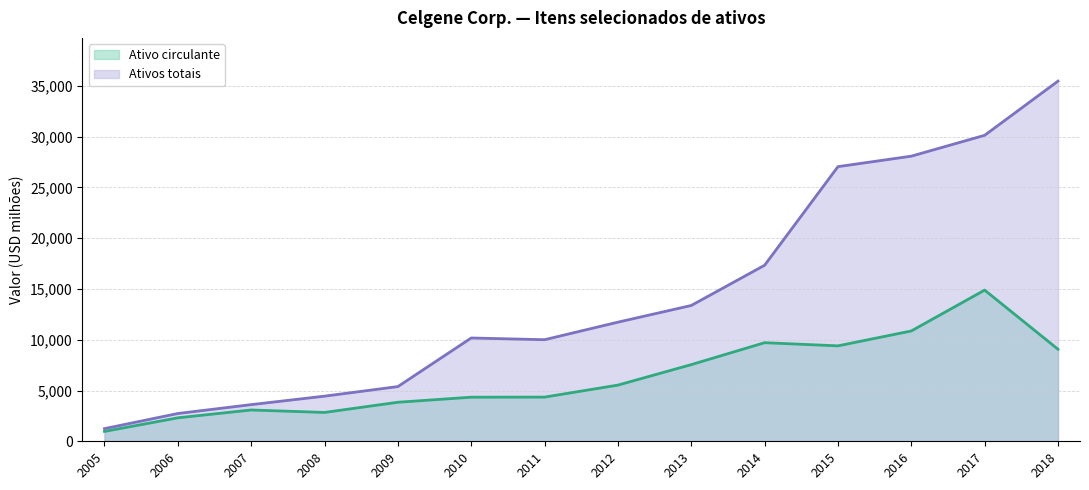

Reading right to left, extract all data points from this chart.

Ativo circulante (linha): 2018=9067	2017=14892	2016=10868	2015=9401	2014=9713	2013=7551	2012=5534	2011=4353	2010=4343	2009=3845	2008=2841	2007=3084	2006=2311	2005=973
Ativos totais (linha): 2018=35480	2017=30141	2016=28086	2015=27053	2014=17340	2013=13378	2012=11734	2011=10006	2010=10177	2009=5389	2008=4445	2007=3611	2006=2736	2005=1247